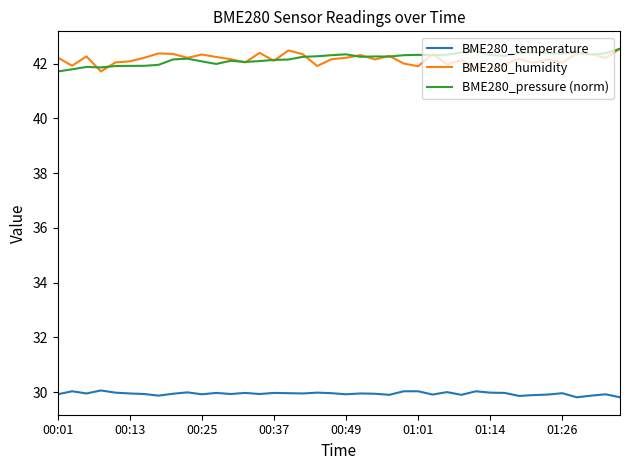

True or false: BME280_pressure (norm) and BME280_temperature cross at least once.

False